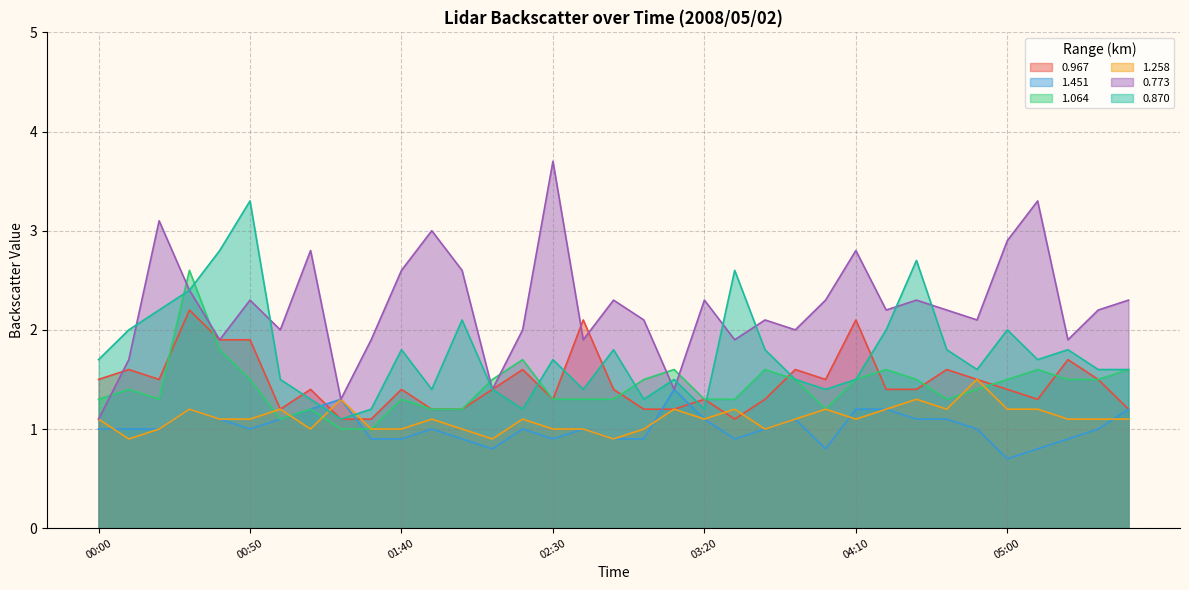

What is the average value of the 0.773 series?

2.2